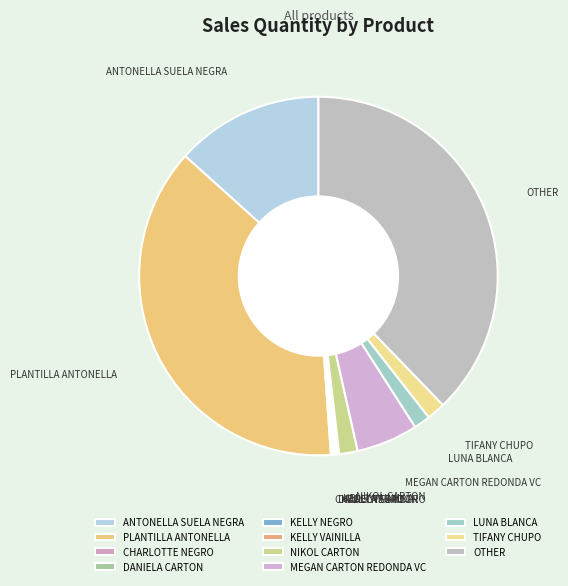

Between ANTONELLA SUELA NEGRA and MEGAN CARTON REDONDA VC, which is larger?

ANTONELLA SUELA NEGRA